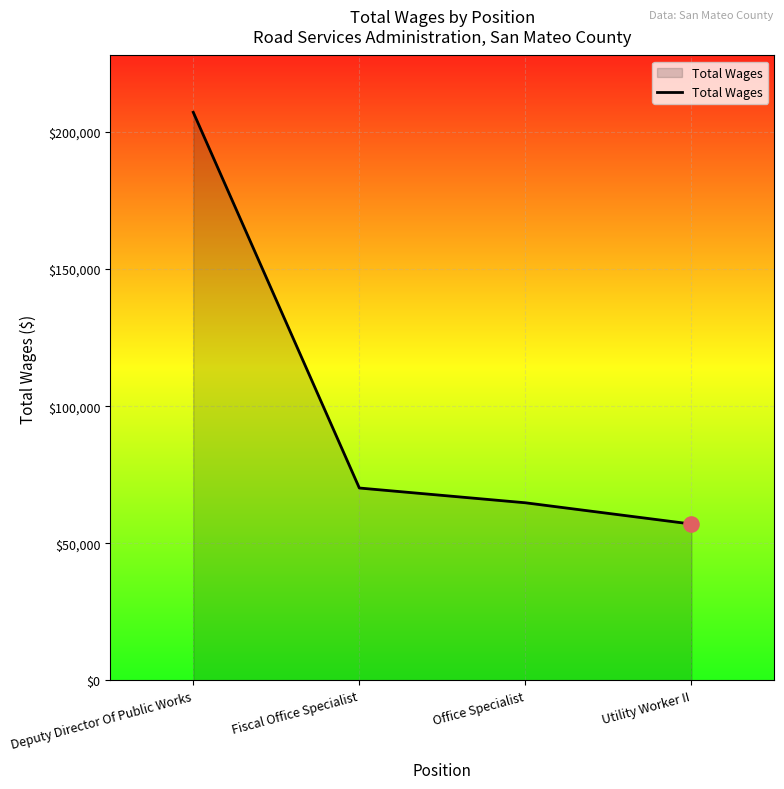

What is the change in value from Deputy Director Of Public Works to Fiscal Office Specialist?

-136997